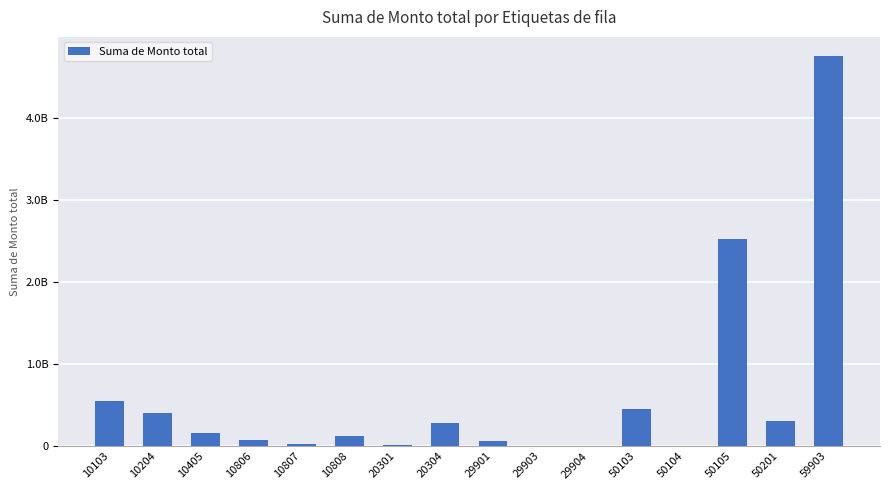

Are the bars horizontal?

No